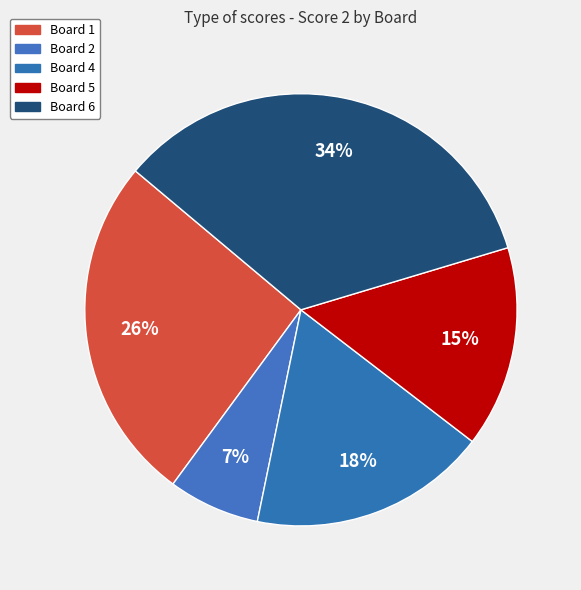

Count the number of slices in the pie.

5